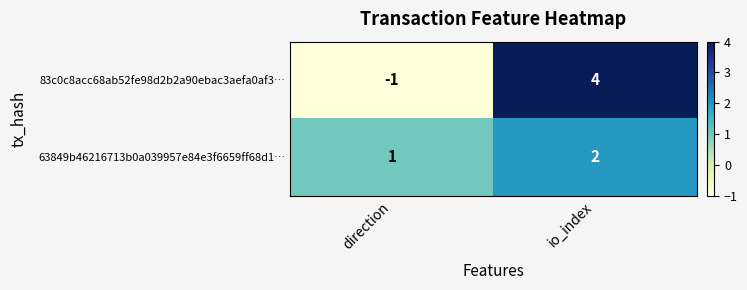

What is the total value across all series at io_index?

6